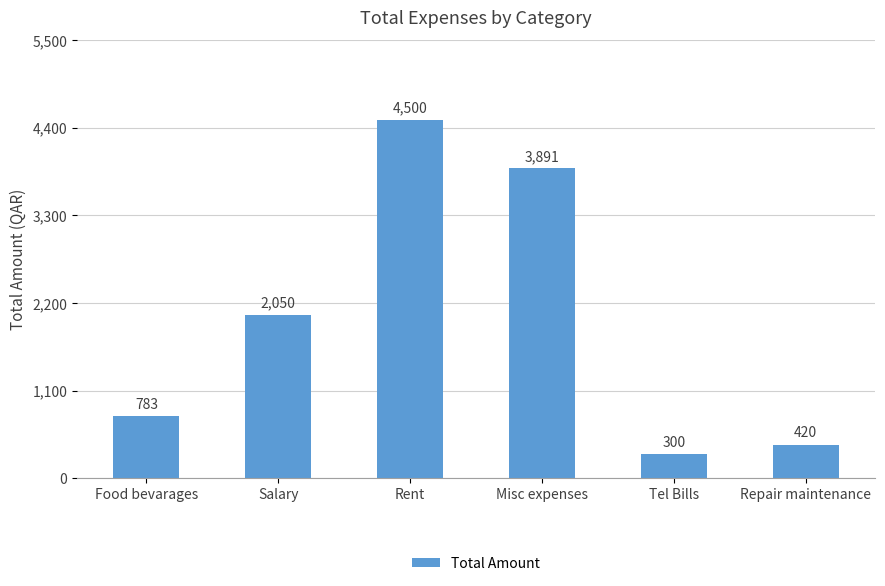

What is the average value?

1991